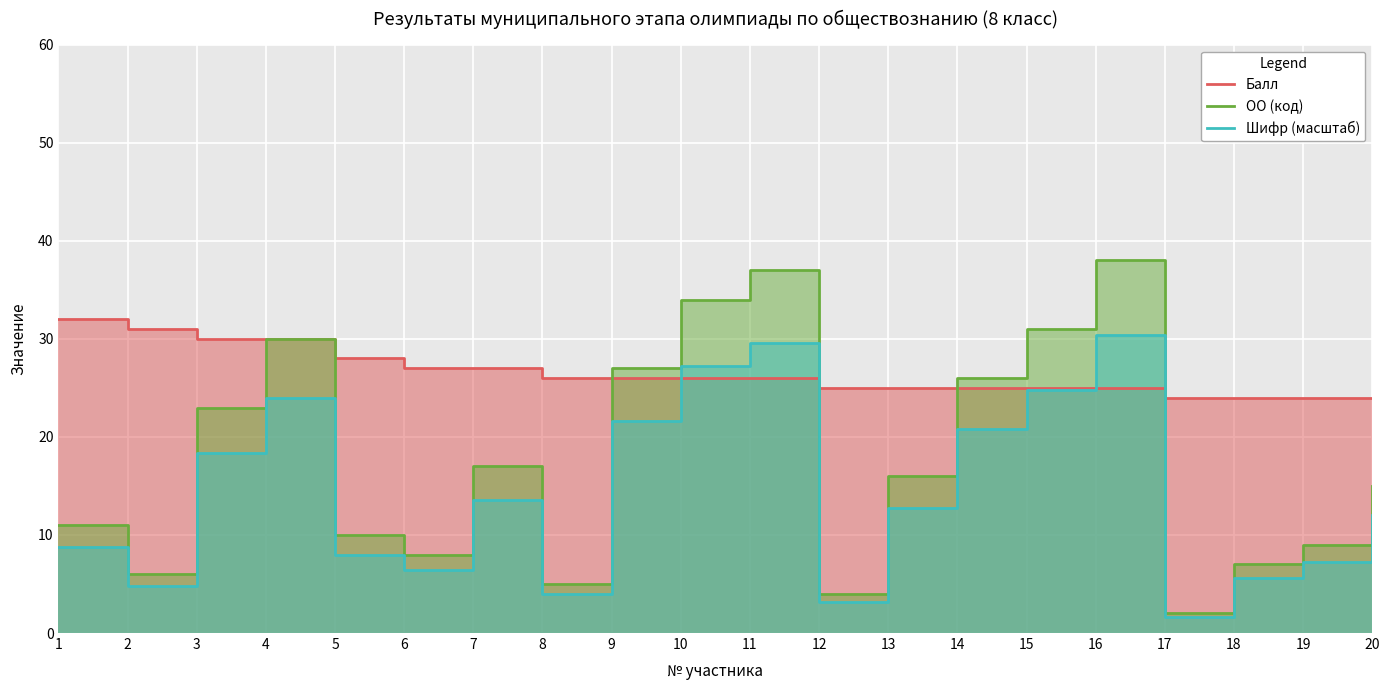

Where is Шифр (масштаб) nearest to the value 16?

7